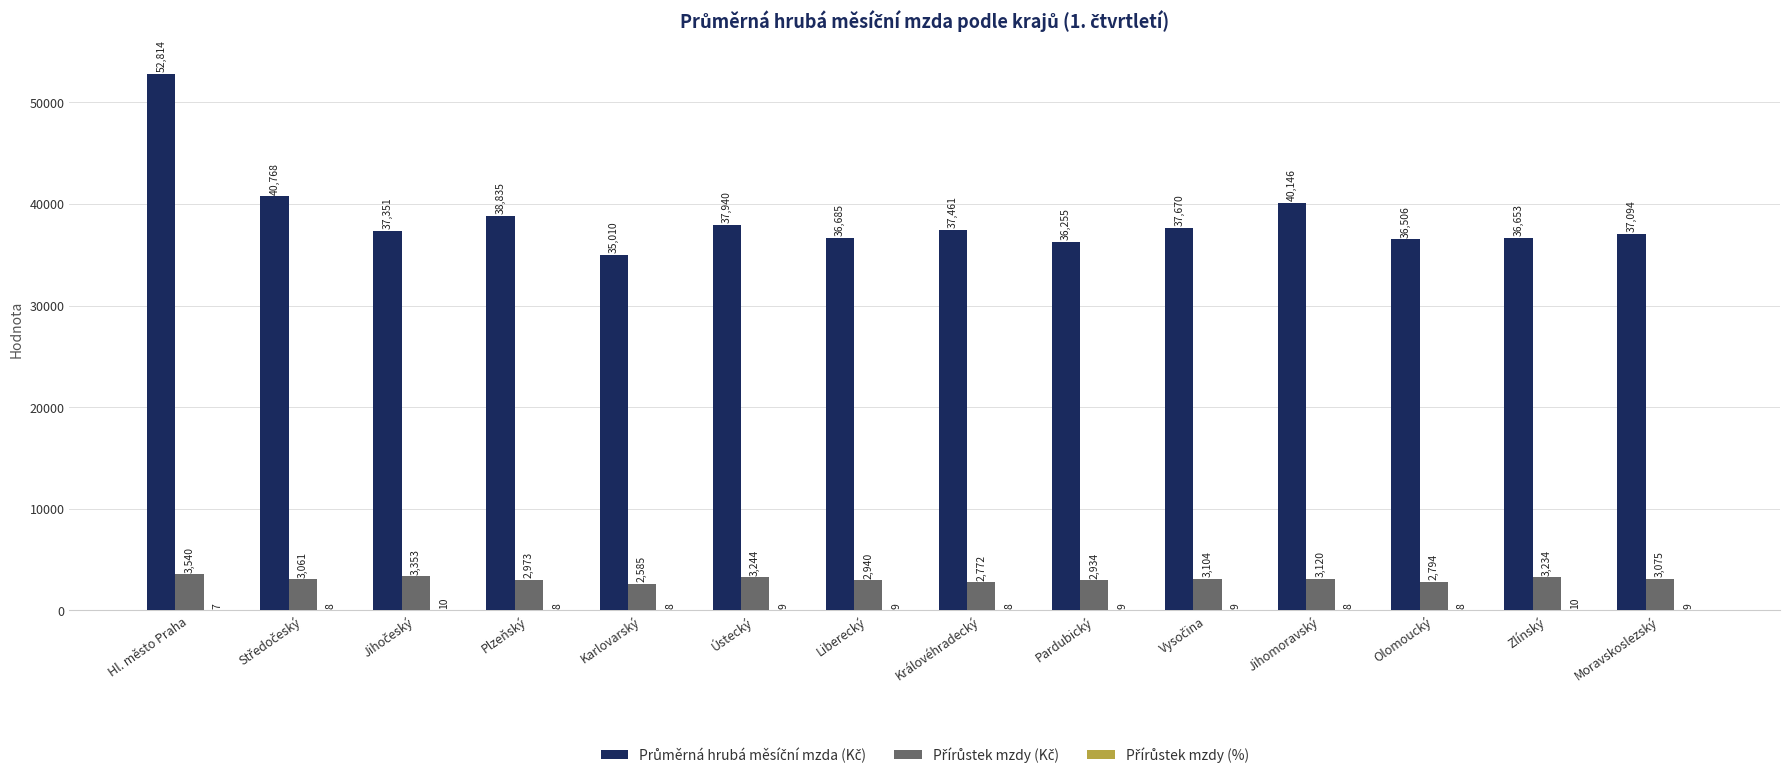

What is the greatest value displayed?

52814.0